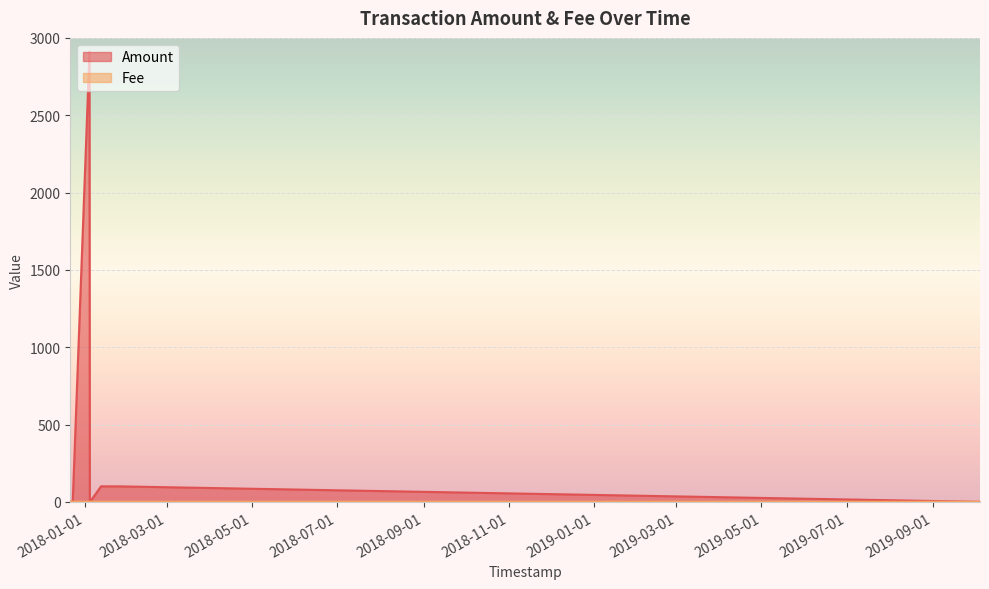

Is it true that Amount equals 1628.5 at 4?

False